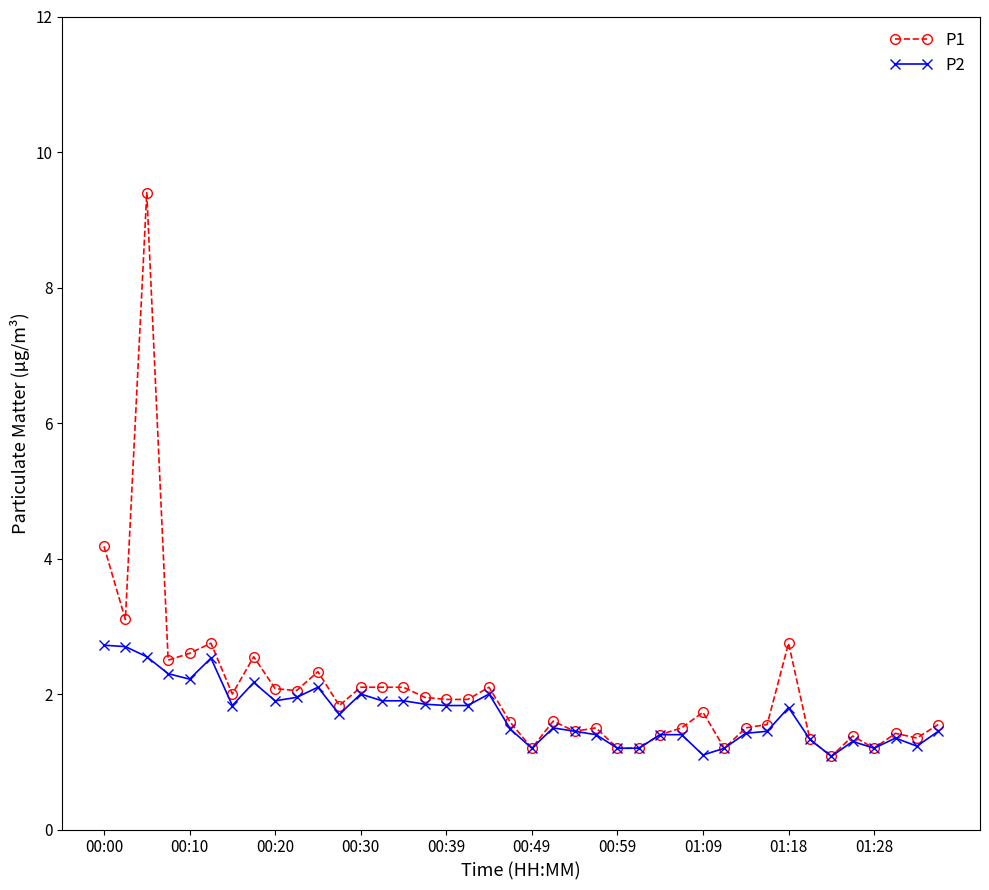

Which series has the largest range (max minus min)?

P1